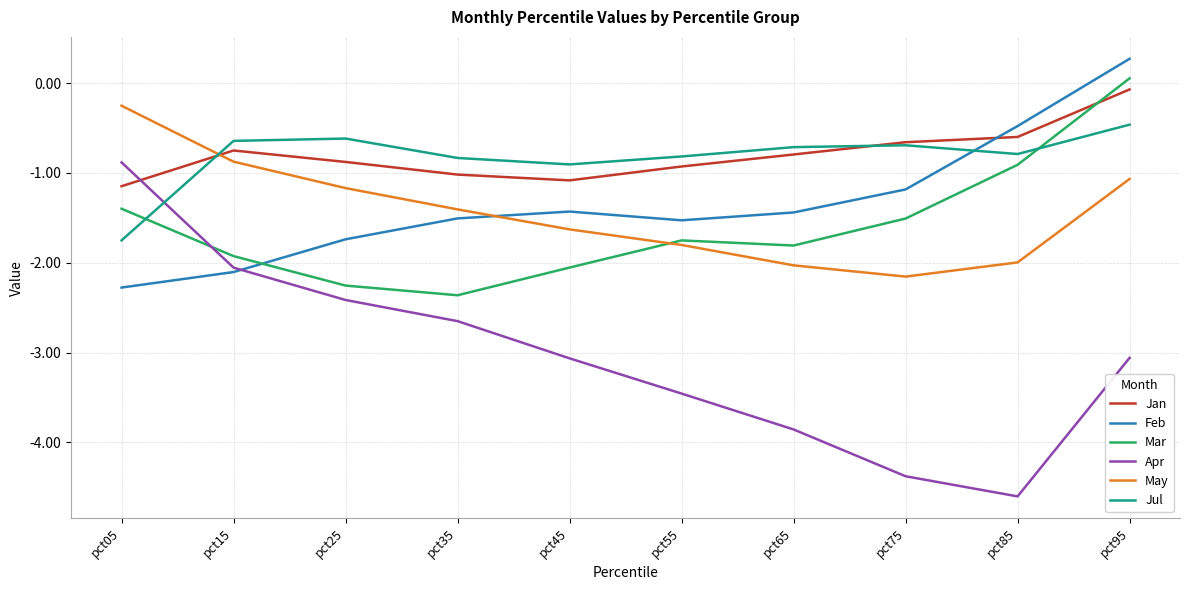

Is it true that Jul equals -0.6 at pct25?

True